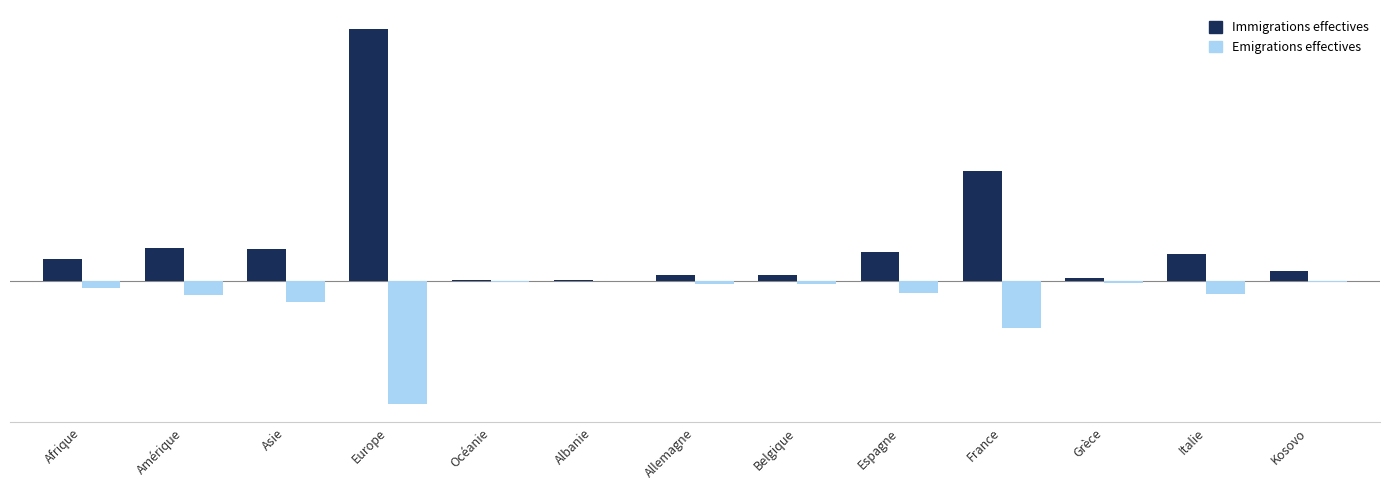

List the labels in order of Emigrations effectives value, largest first.

Albanie, Océanie, Kosovo, Grèce, Belgique, Allemagne, Afrique, Espagne, Italie, Amérique, Asie, France, Europe